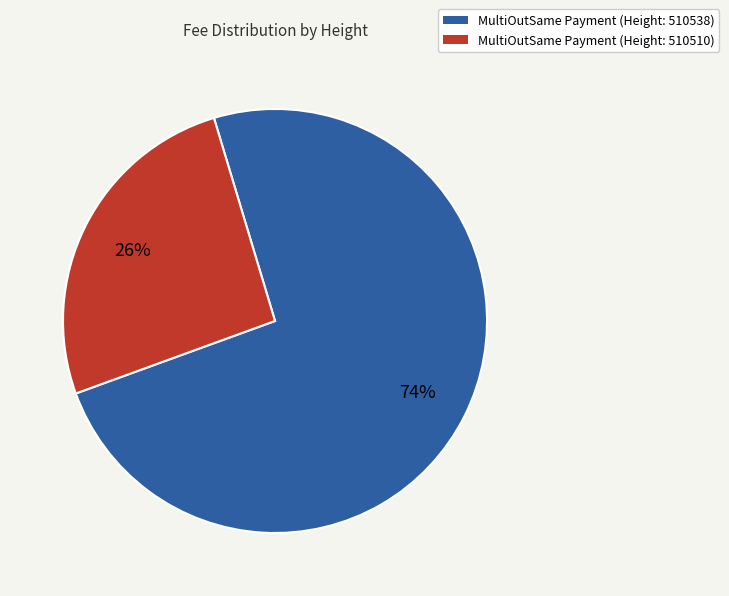

The MultiOutSame Payment (Height: 510538) slice represents 62% of the pie. True or false?

False